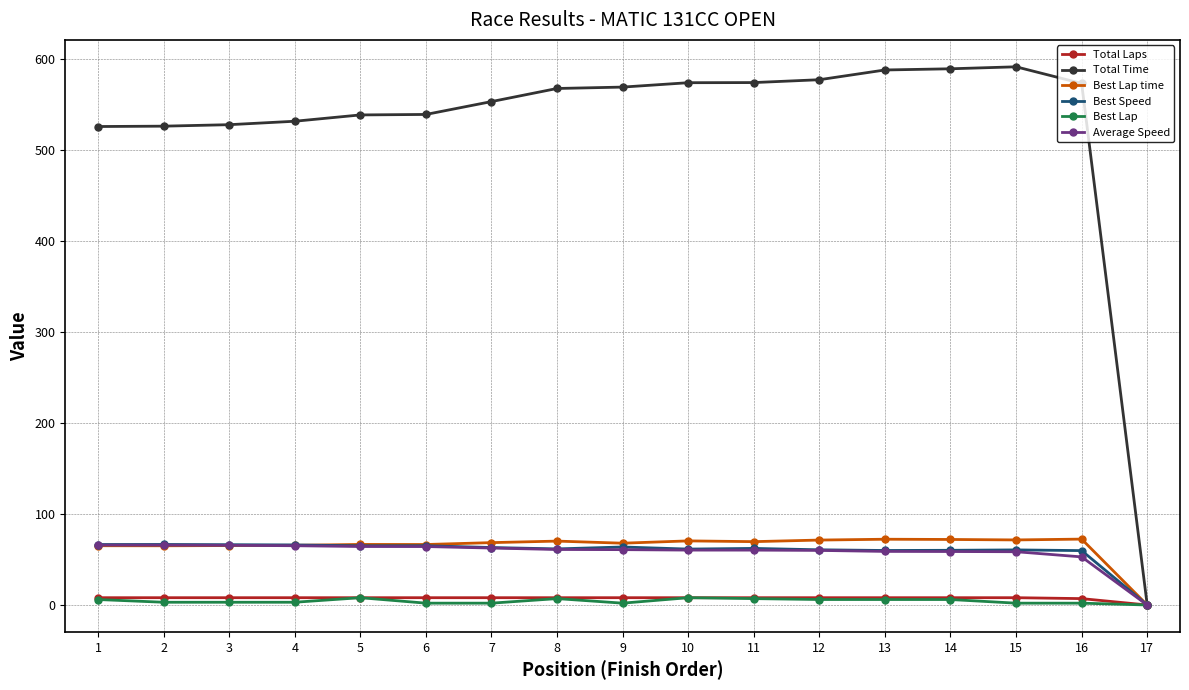

The Best Lap time series shows 15.1 at 1. True or false?

False